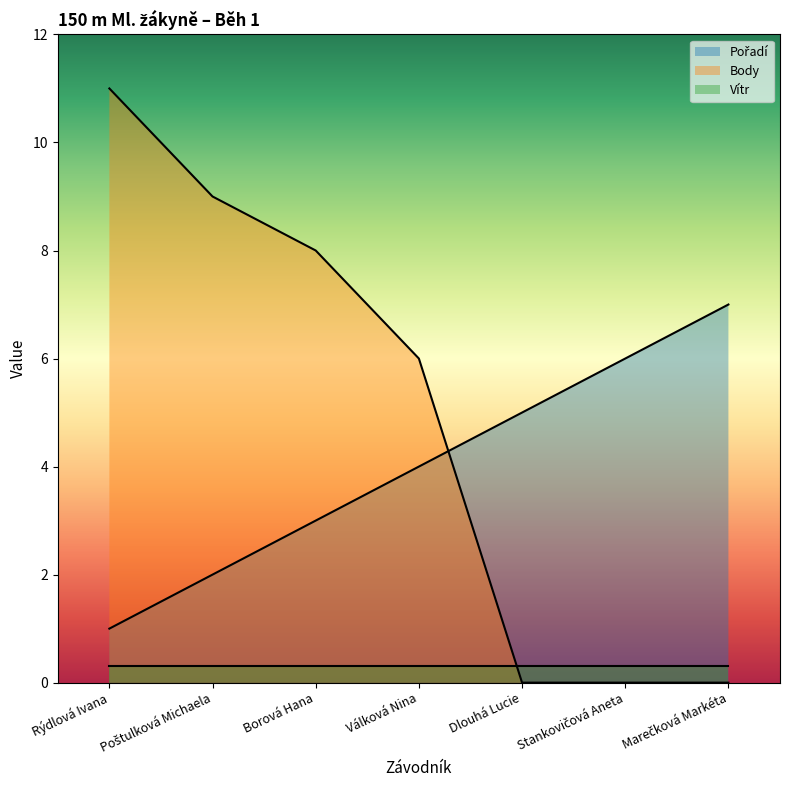

How many times do Body and Vítr cross each other?

1